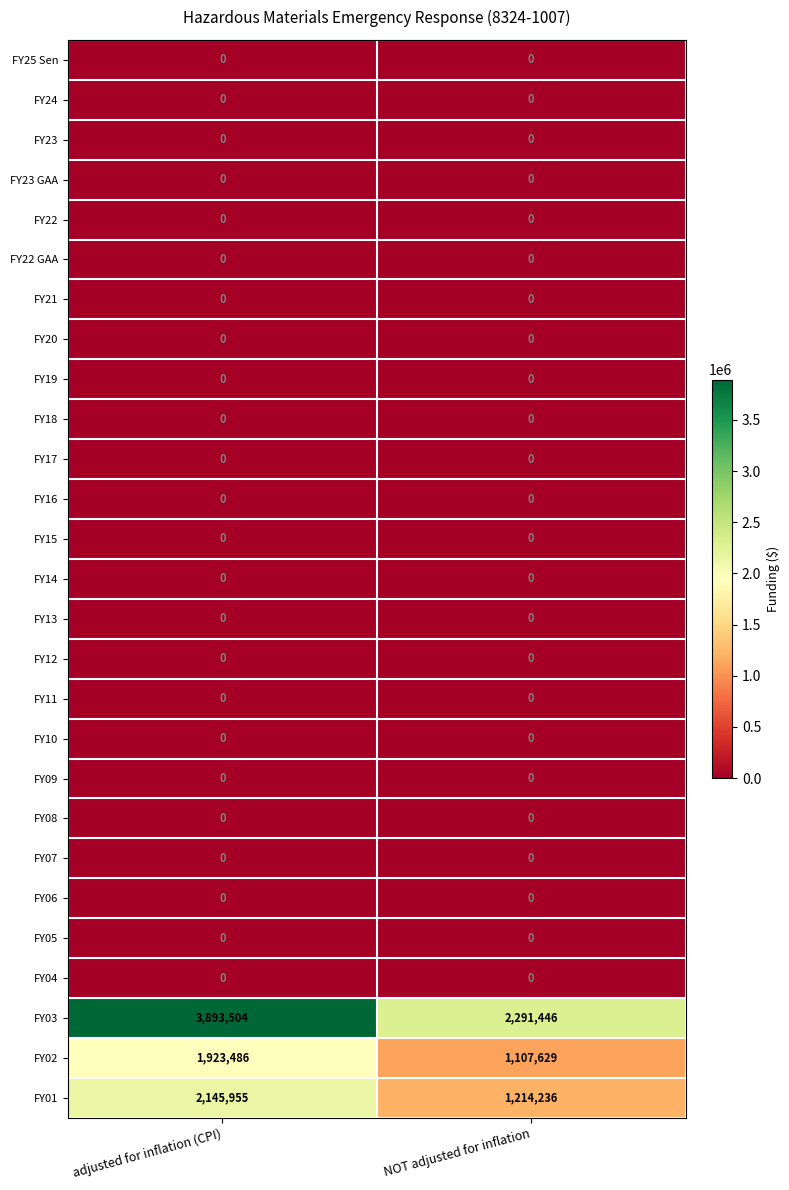

What is the total value across all series at NOT adjusted for inflation?

4613311